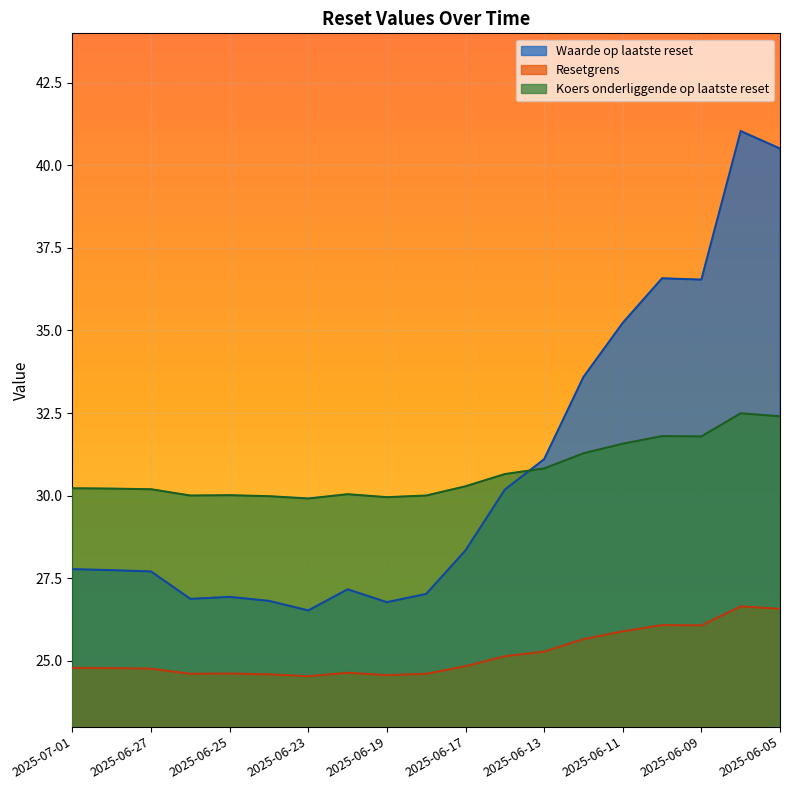

What is the average value of the Koers onderliggende op laatste reset series?

30.7